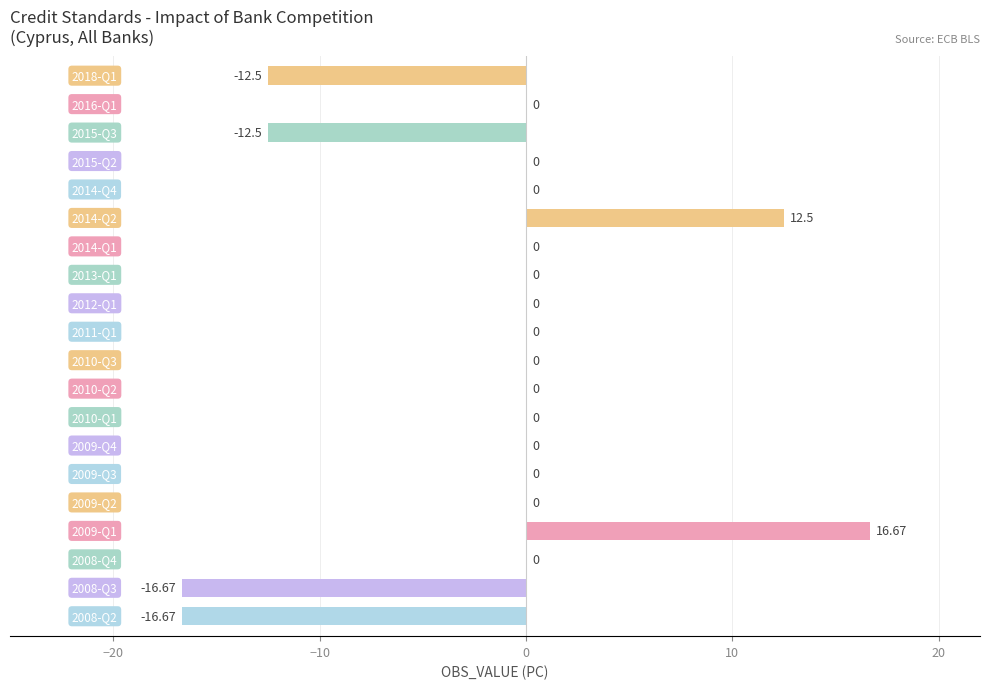

How many categories are shown in the chart?

20